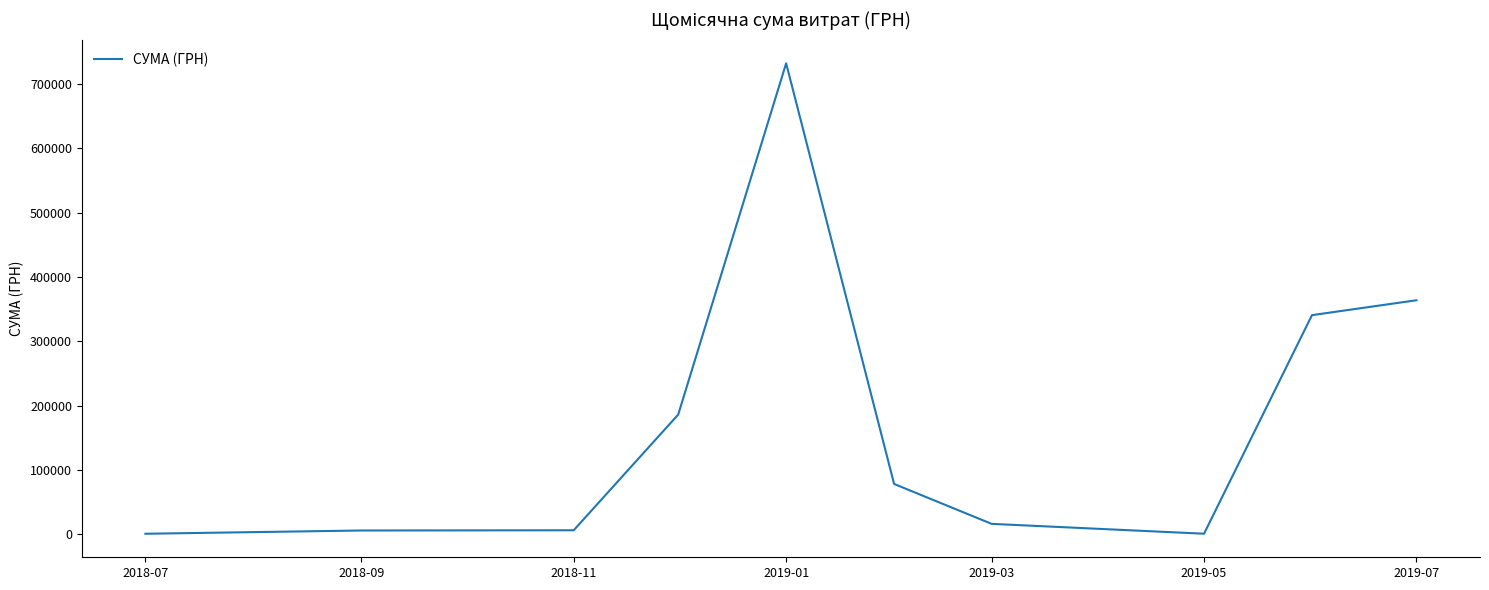

What is the maximum value shown in the chart?

731980.0